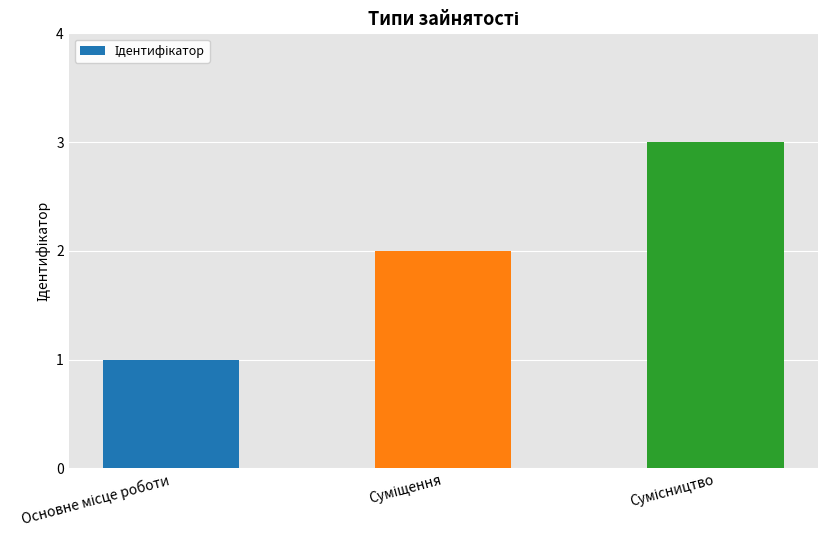

What is the maximum value shown in the chart?

3